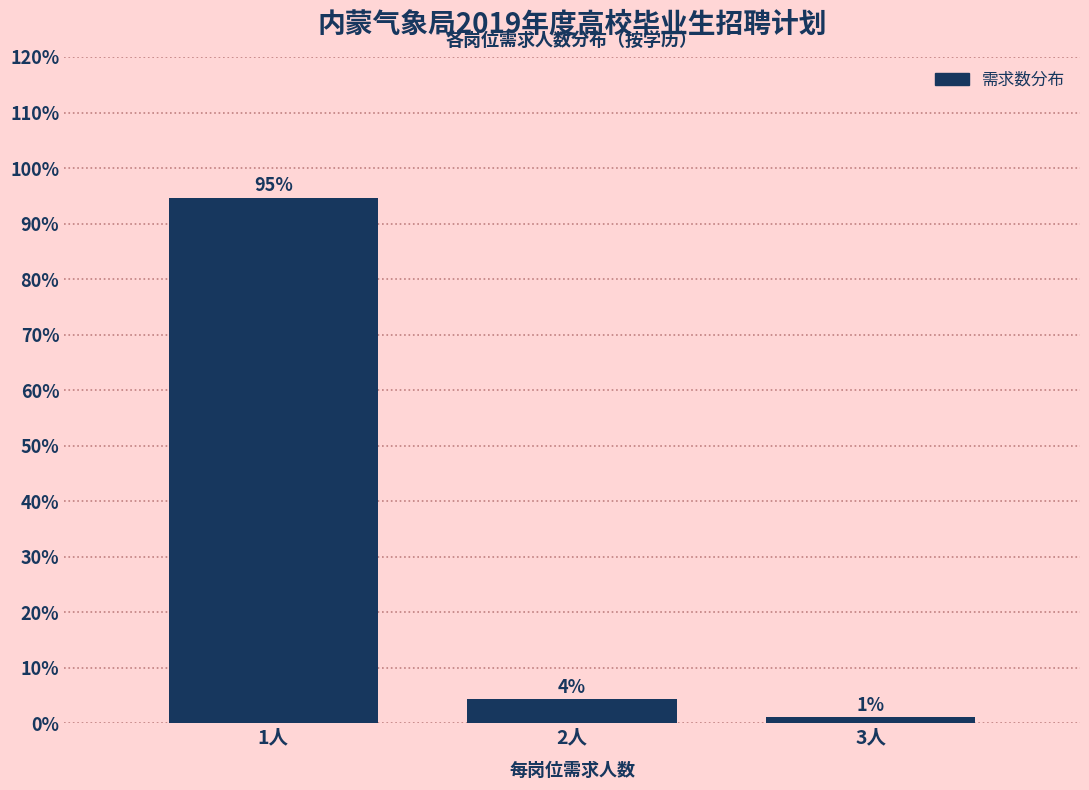

Are the bars horizontal?

No